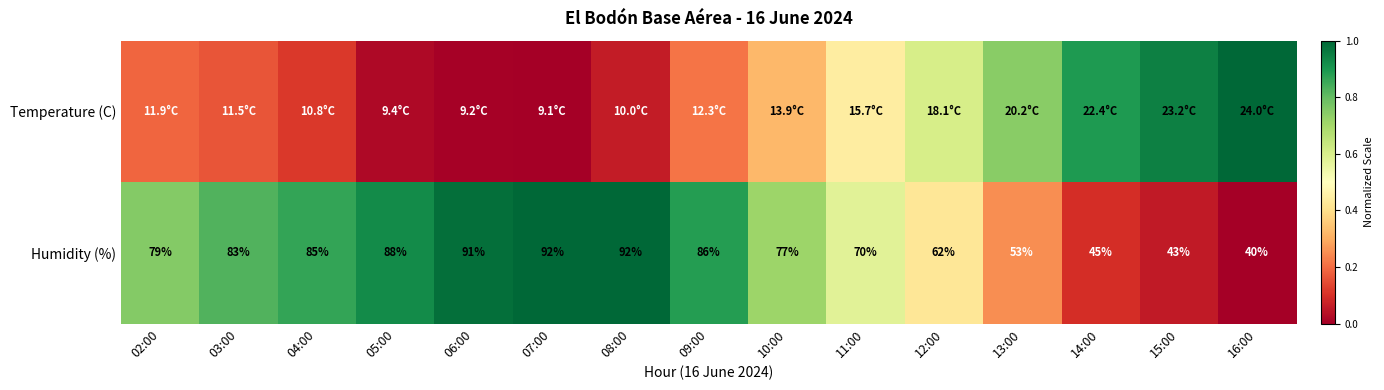

At which label does Humidity (%) reach its minimum?

16:00